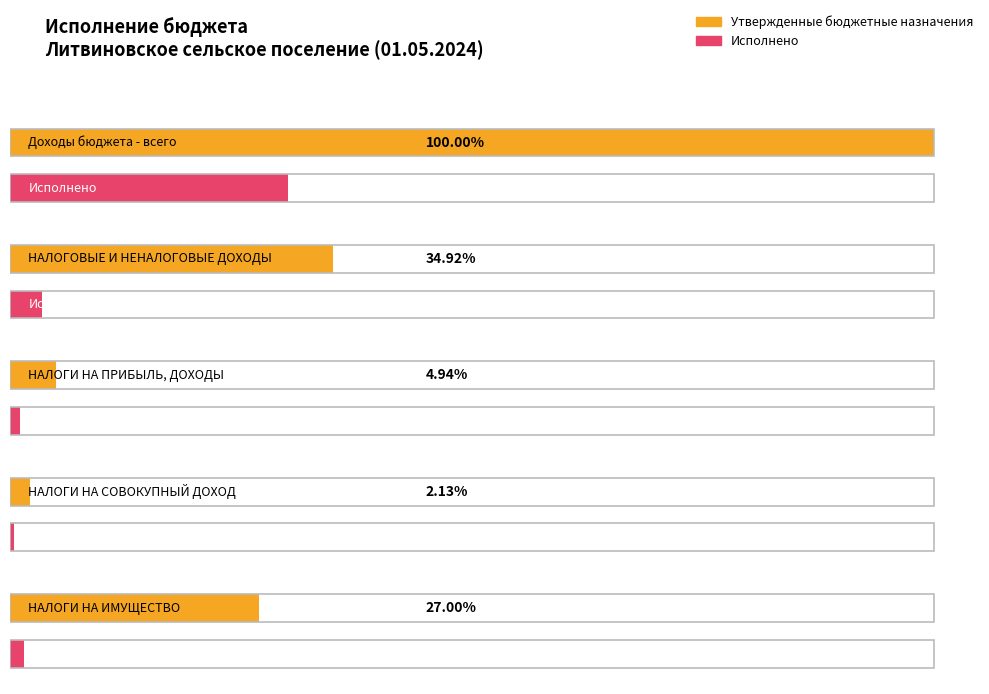

What is the label of the 4th bar from the left?

НАЛОГИ НА СОВОКУПНЫЙ ДОХОД